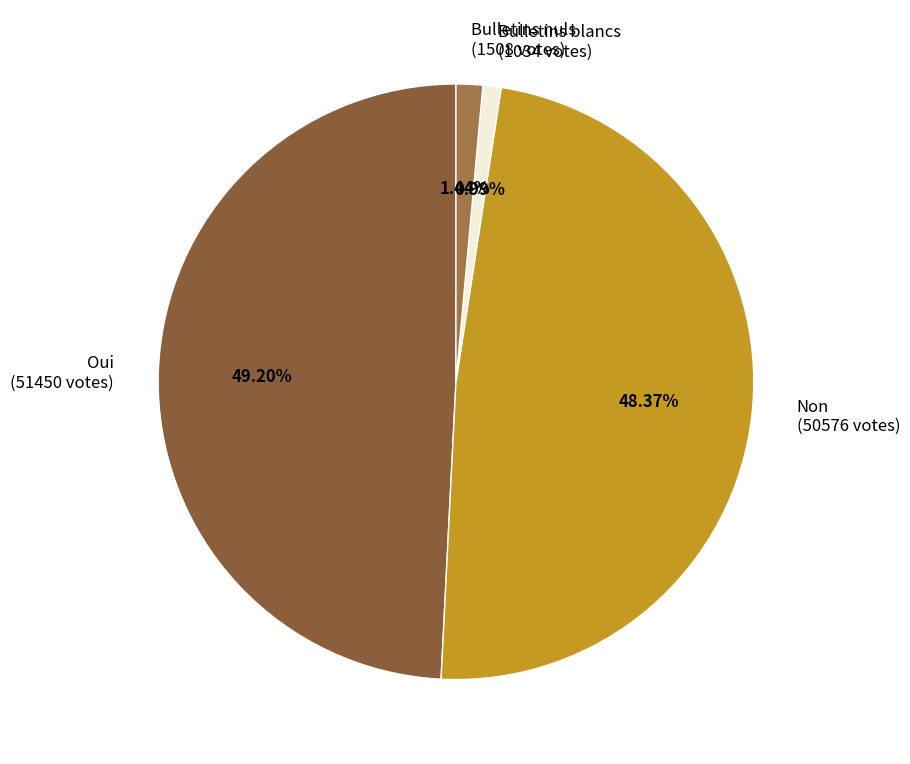

To the nearest percent, what percentage of the pie is Non?

48%